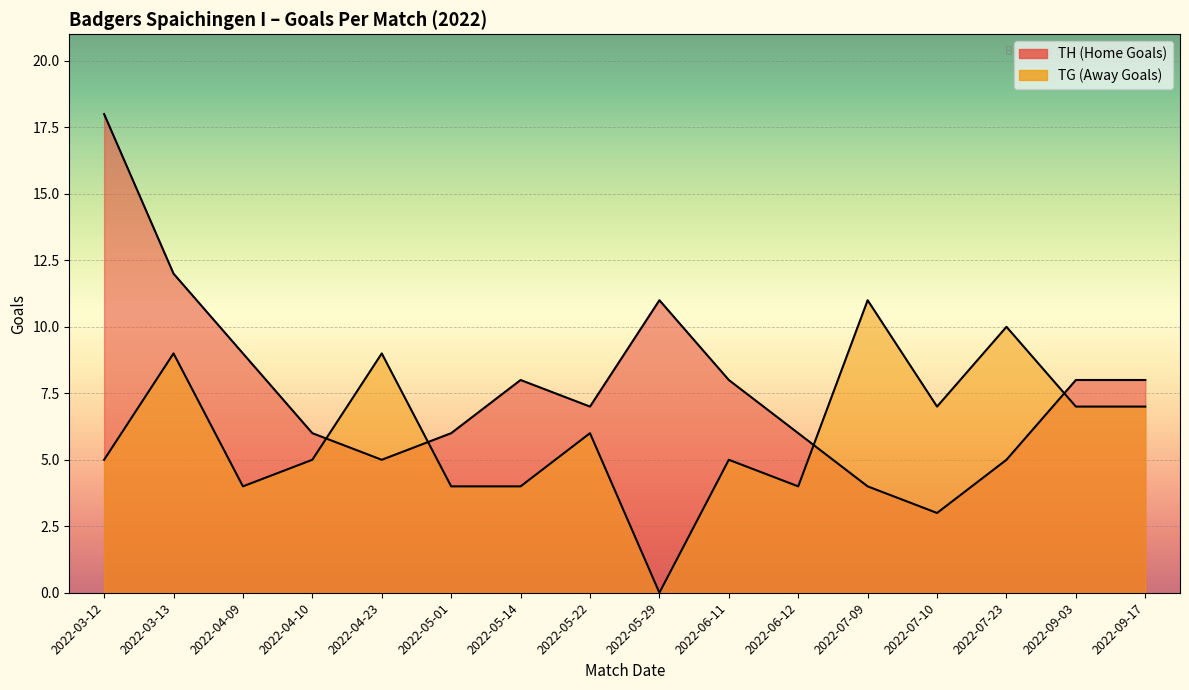

At which category is the sum across all series the highest?

2022-03-12